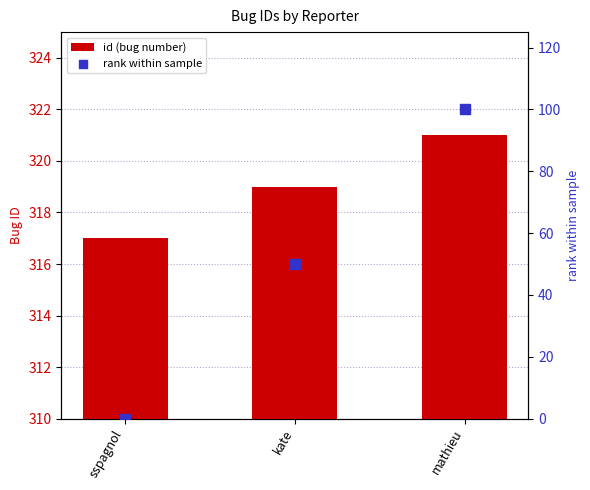

What is the total value across all series at kate?

369